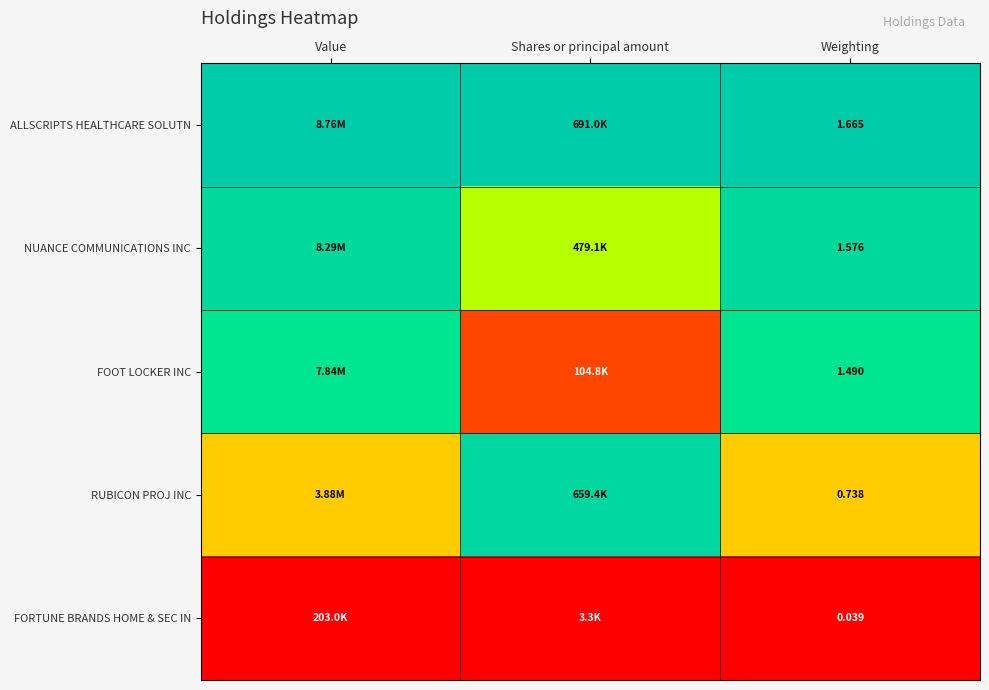

At Weighting, list the series in order from smallest to largest.

FORTUNE BRANDS HOME & SEC IN, RUBICON PROJ INC, FOOT LOCKER INC, NUANCE COMMUNICATIONS INC, ALLSCRIPTS HEALTHCARE SOLUTN